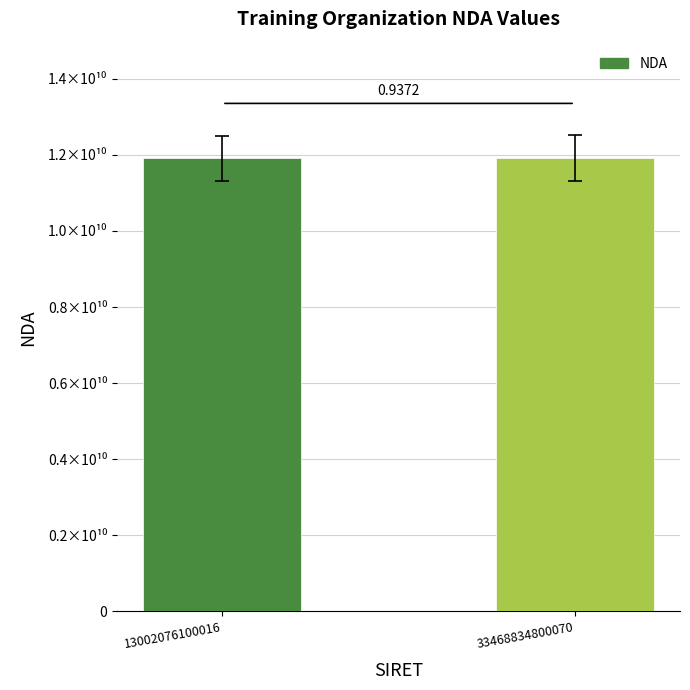

Count the values in the range 11910002091 to 11921166492.

2